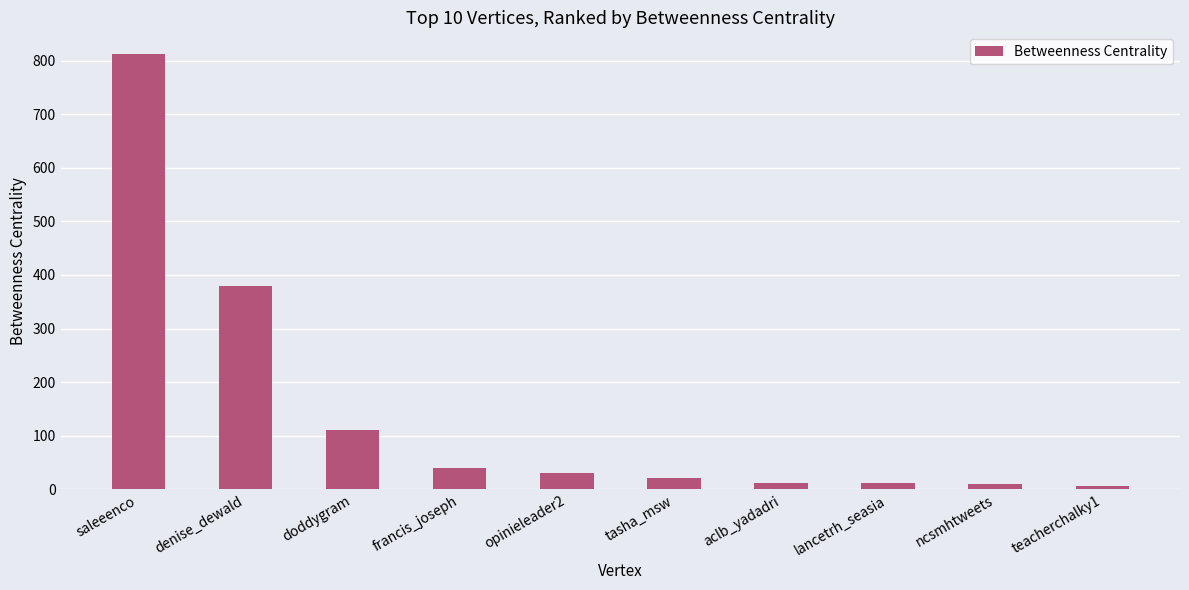

The value at teacherchalky1 is 6. True or false?

True